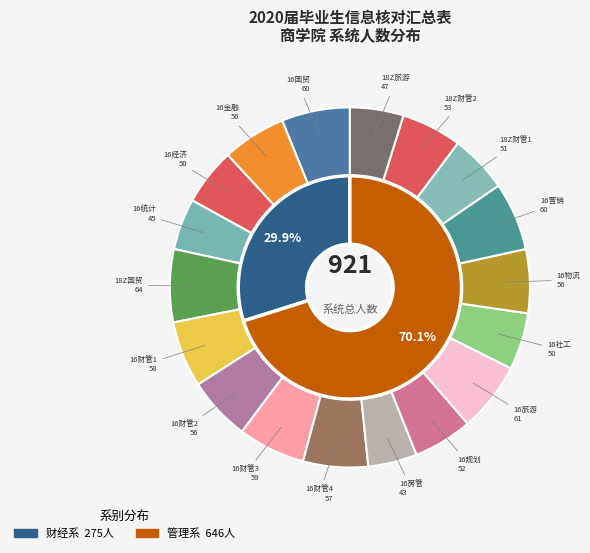

How much of the chart is everything except 18Z旅游?

95.2%